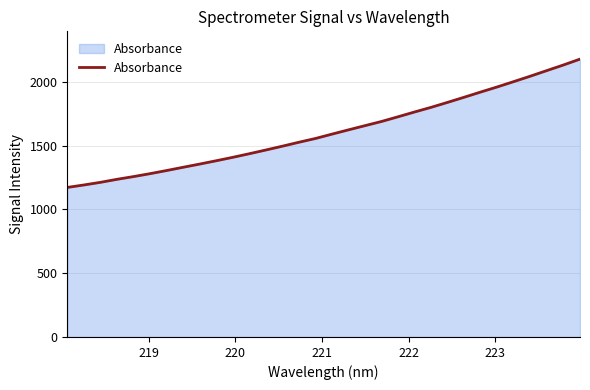

What is the greatest value displayed?

2178.1